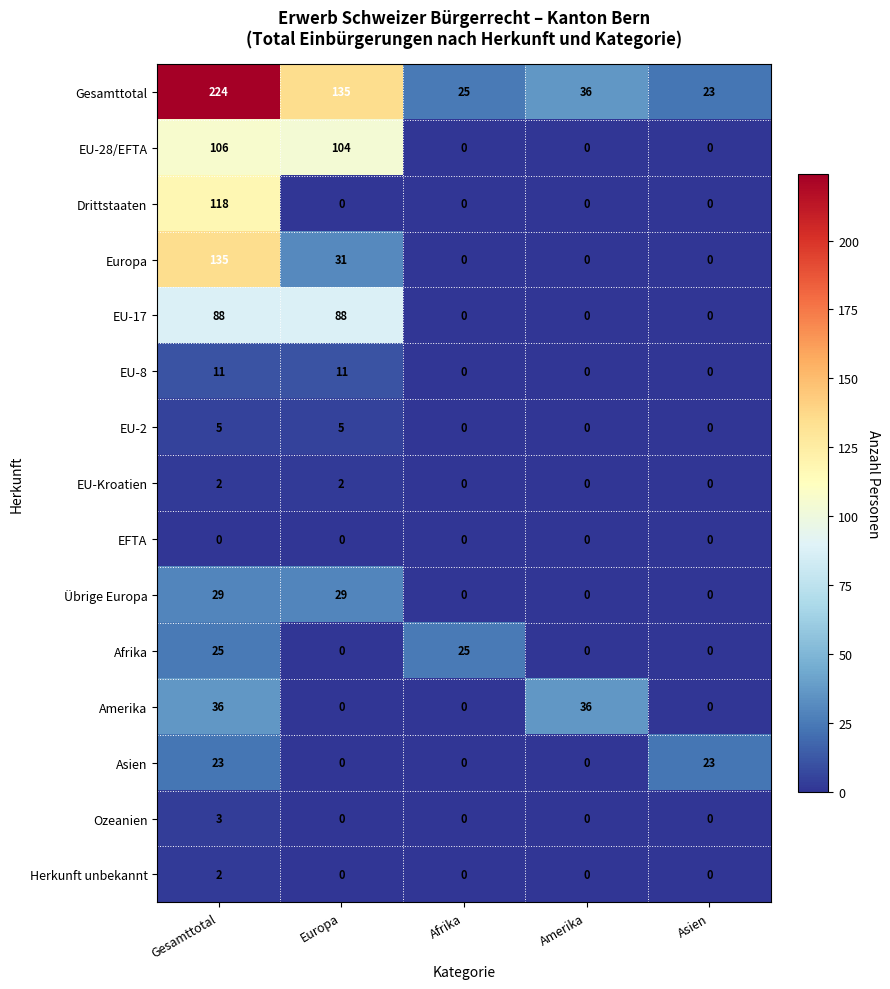

How many EU-8 values are between 0 and 11?

5